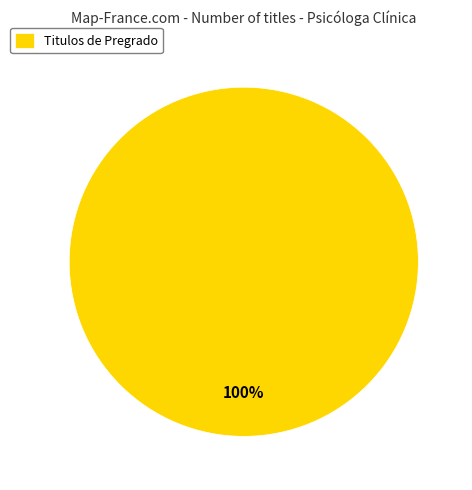

What is the majority slice?

Titulos de Pregrado